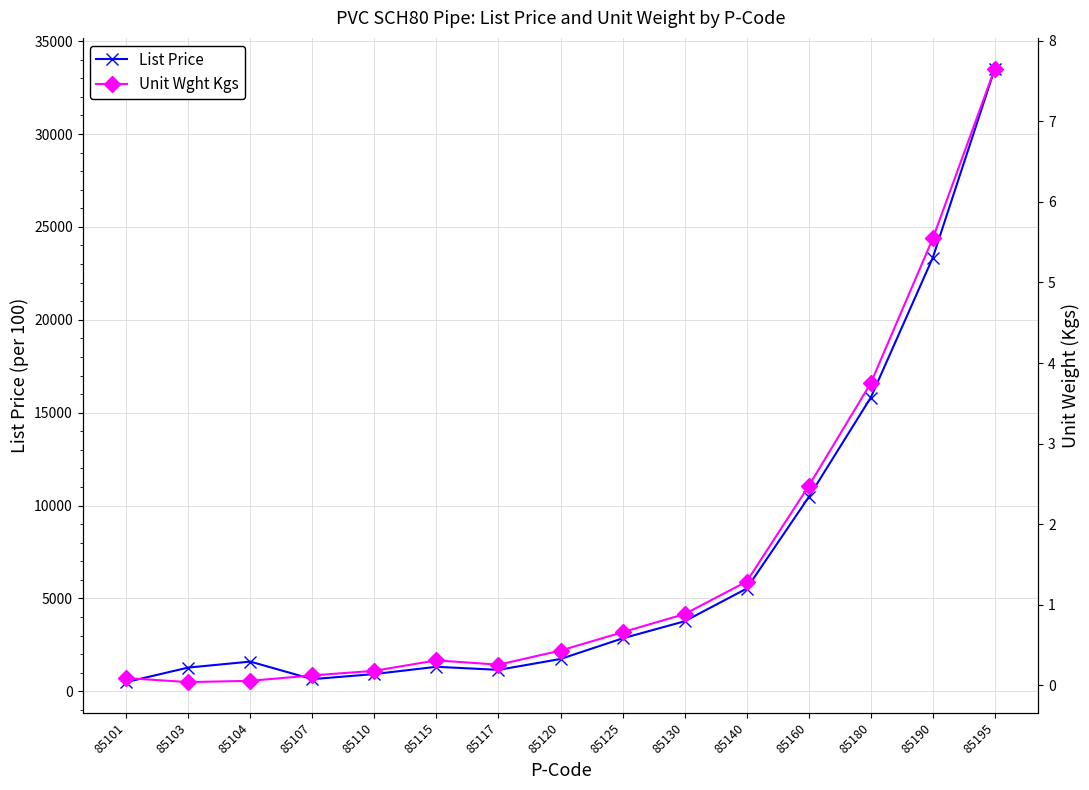

Where is the first local maximum for List Price?

85104